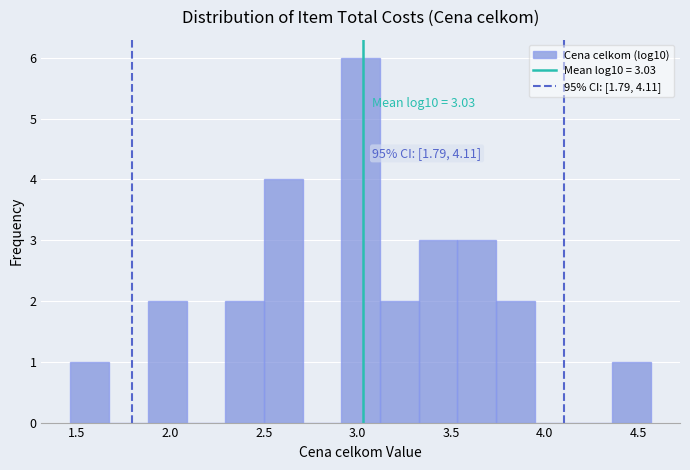

Over which range of the x-axis is the bar tallest?

2.90 to 3.10